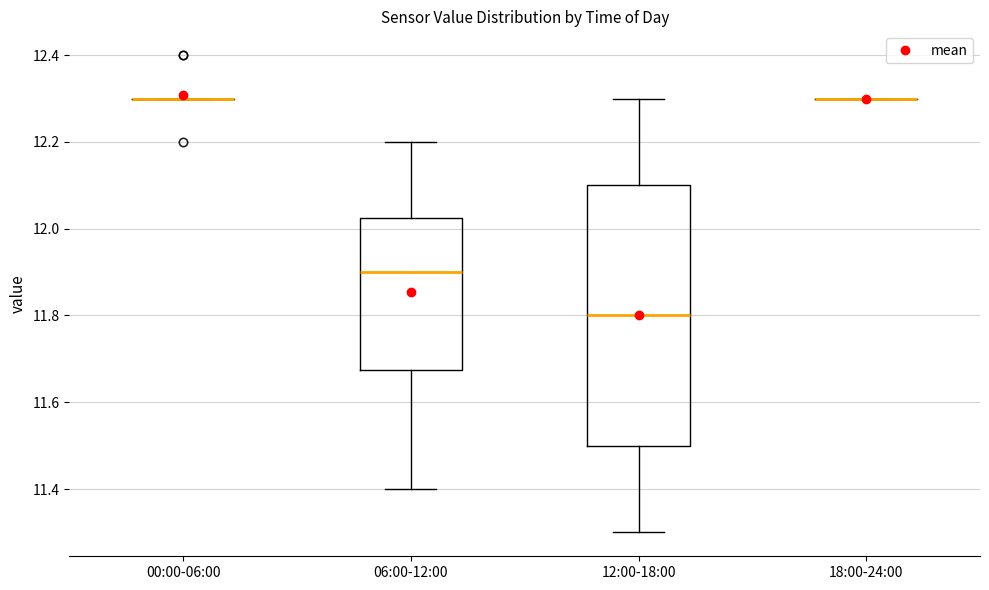

Reading left to right, transcribe this box plot: for each box, give where its median line is, the range the box spans, and where its two whiskers end, as read against the y-axis. The values are not printed on the chart, so give them approximately, as read against the axis.

00:00-06:00: box collapsed to a line at 12.30, whiskers 12.30 to 12.30
06:00-12:00: median 11.90, box 11.68 to 12.02, whiskers 11.40 to 12.20
12:00-18:00: median 11.80, box 11.50 to 12.10, whiskers 11.30 to 12.30
18:00-24:00: box collapsed to a line at 12.30, whiskers 12.30 to 12.30